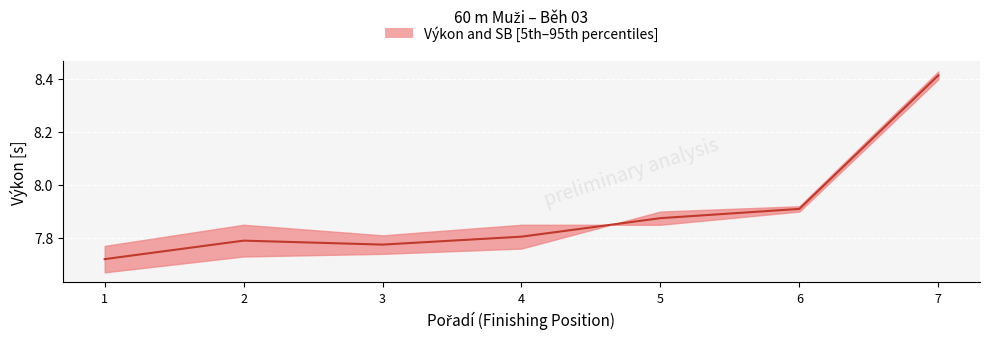

Where is the first local maximum?

2